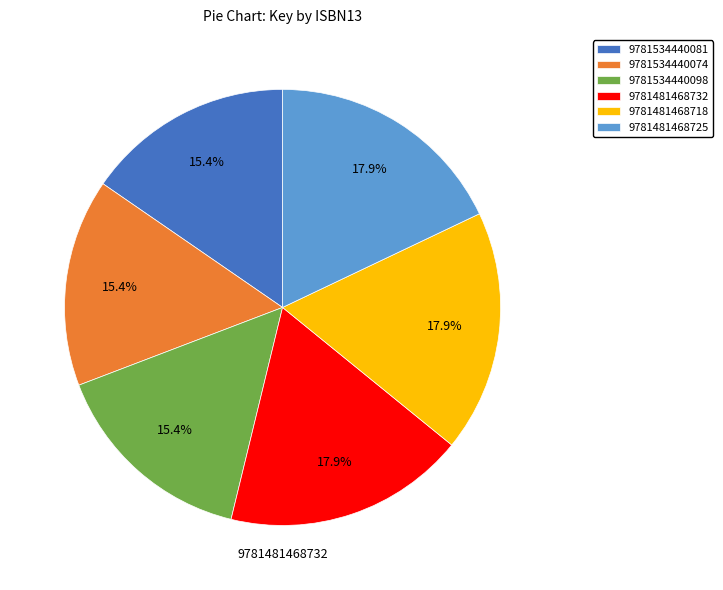

What percentage do 9781534440074 and 9781481468718 together represent?

33.3%